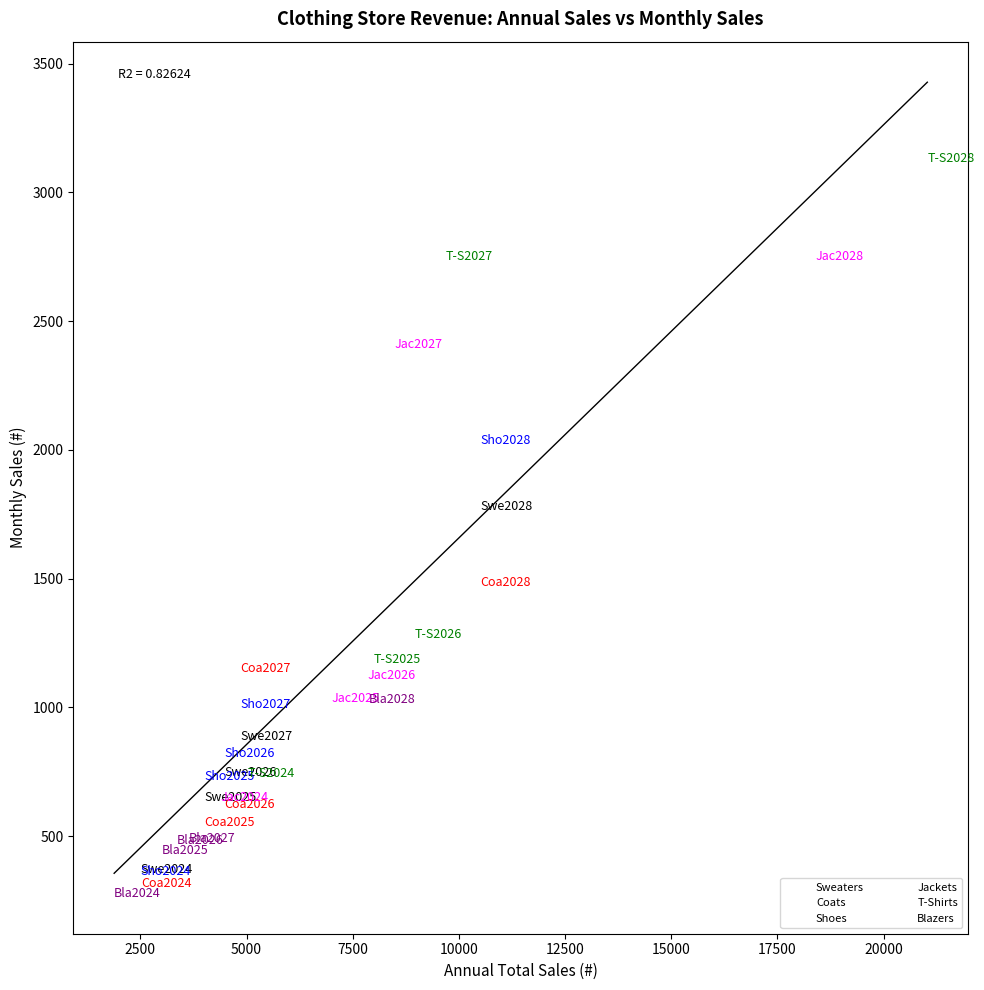

Which series has the widest spread of Y values?

T-Shirts